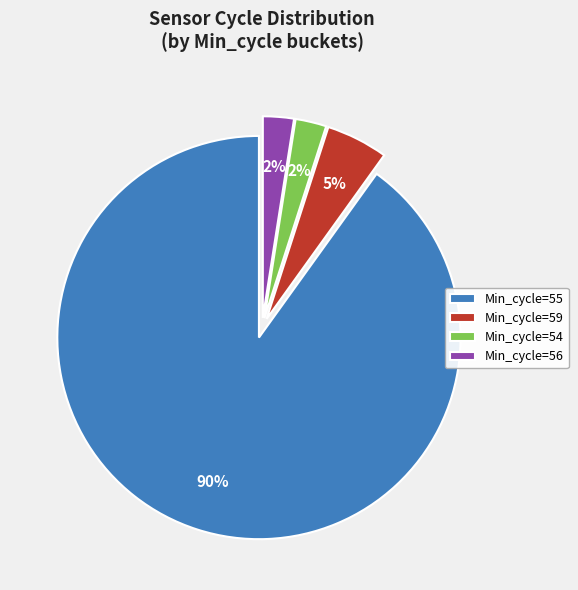

Does any single category account for the majority?

Yes